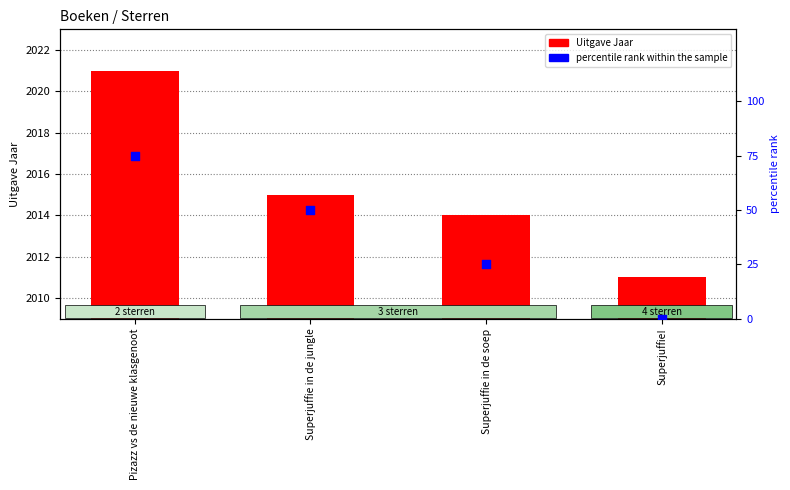

At how many categories does at least one series exceed 711?

4